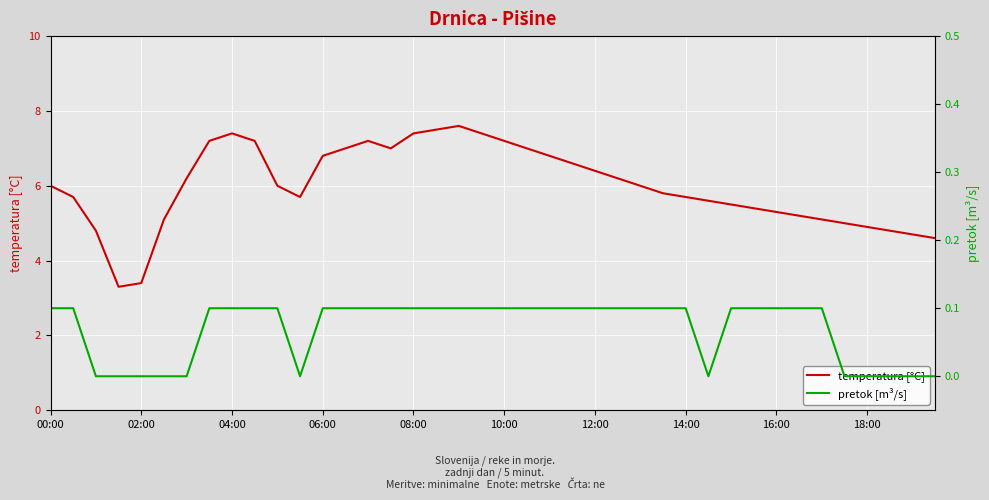

How many interior local valleys does the pretok [m³/s] series have?

2